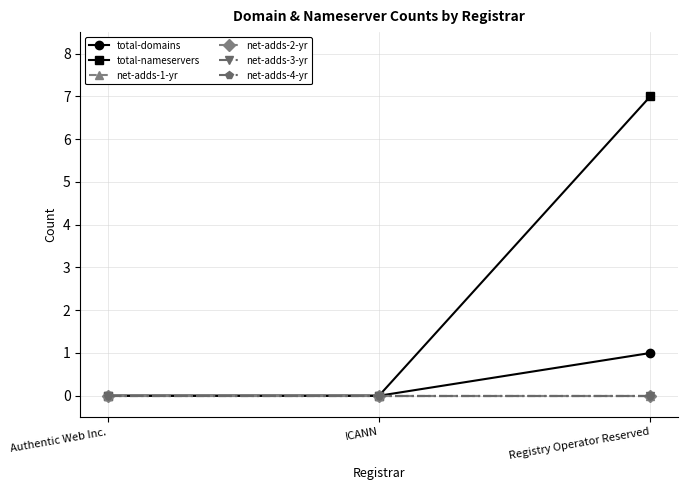

Does the chart have visible grid lines?

Yes